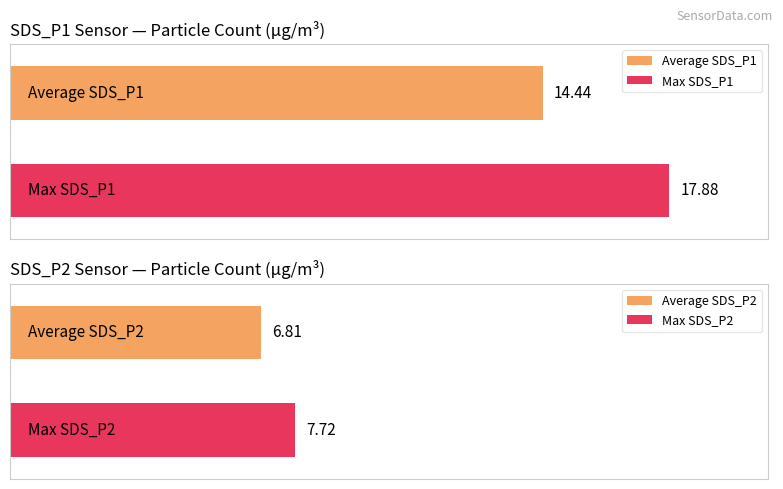

What is the greatest value displayed?

17.9